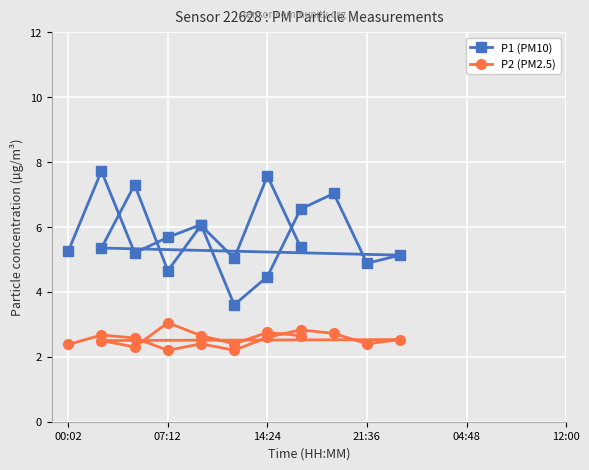

Count the number of data series in this chart.

2